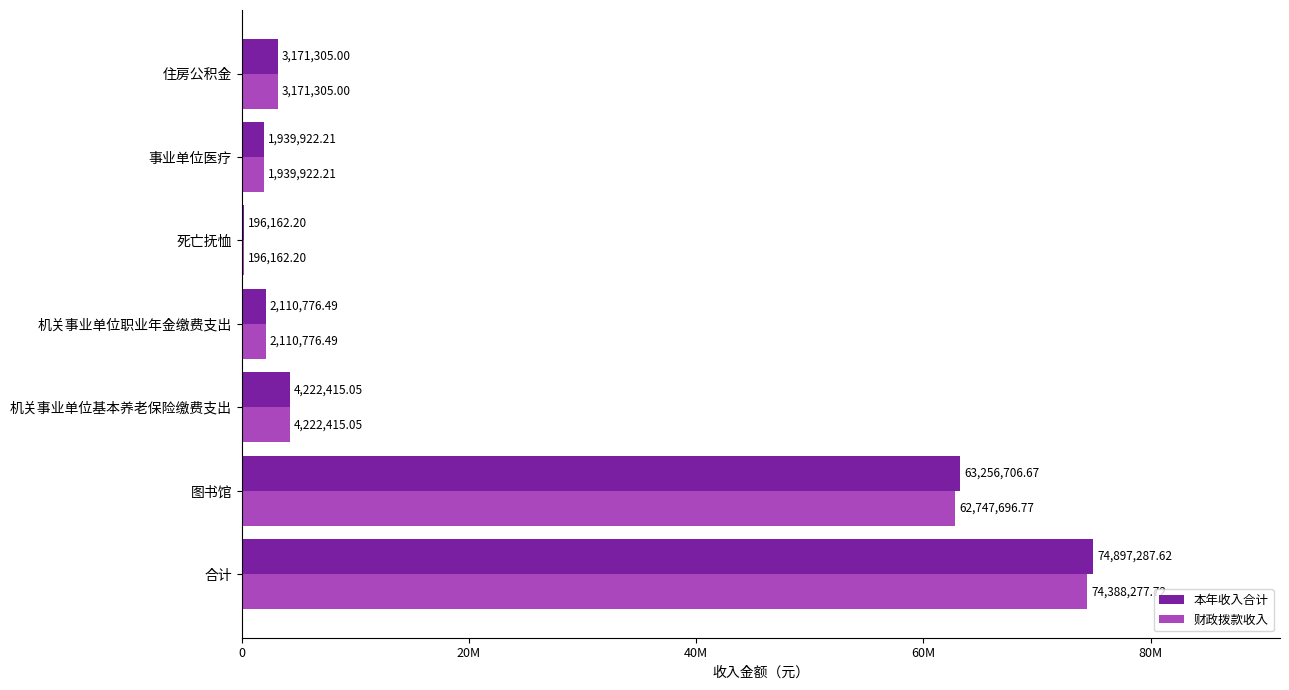

What is the value of the 财政拨款收入 bar at the 3rd from the left?

4222415.0